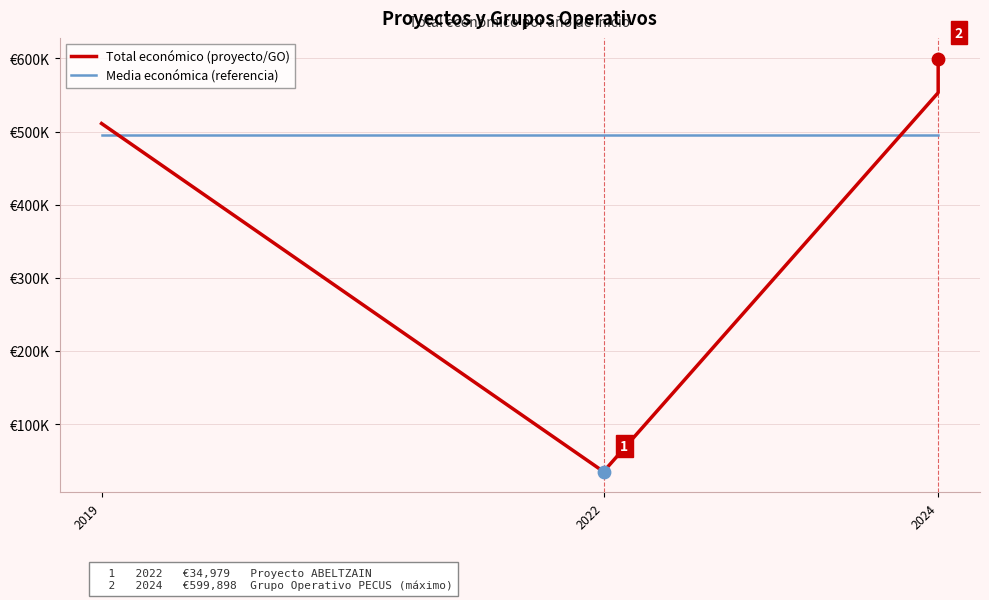

Is the value of Total económico (proyecto/GO) at 2019 greater than the value of Media económica (referencia) at 2022?

Yes